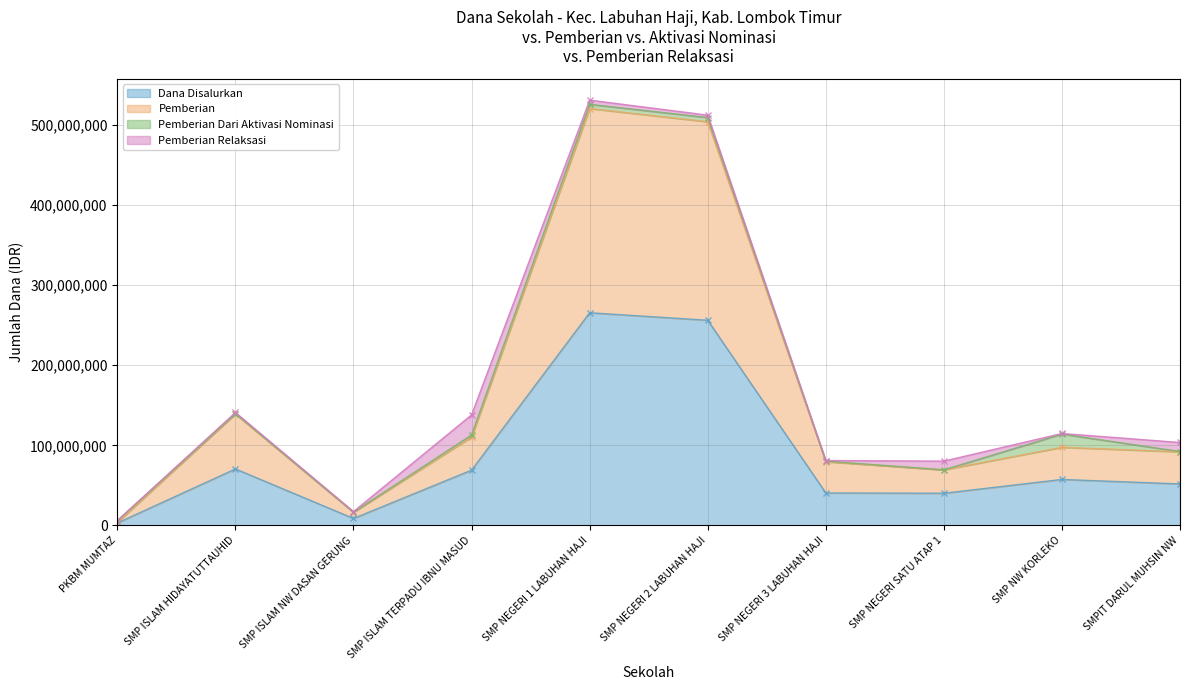

The Dana Disalurkan series shows 76324443 at SMP NEGERI 1 LABUHAN HAJI. True or false?

False